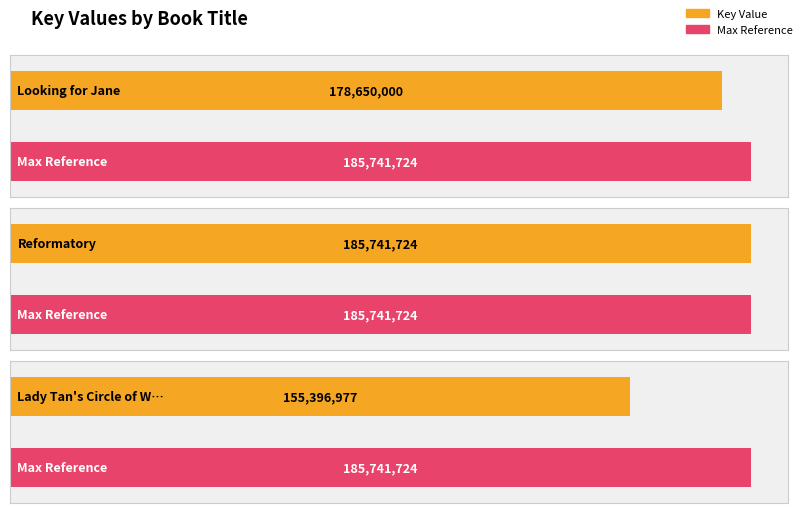

What is the value of the 2nd bar from the left?

185741724